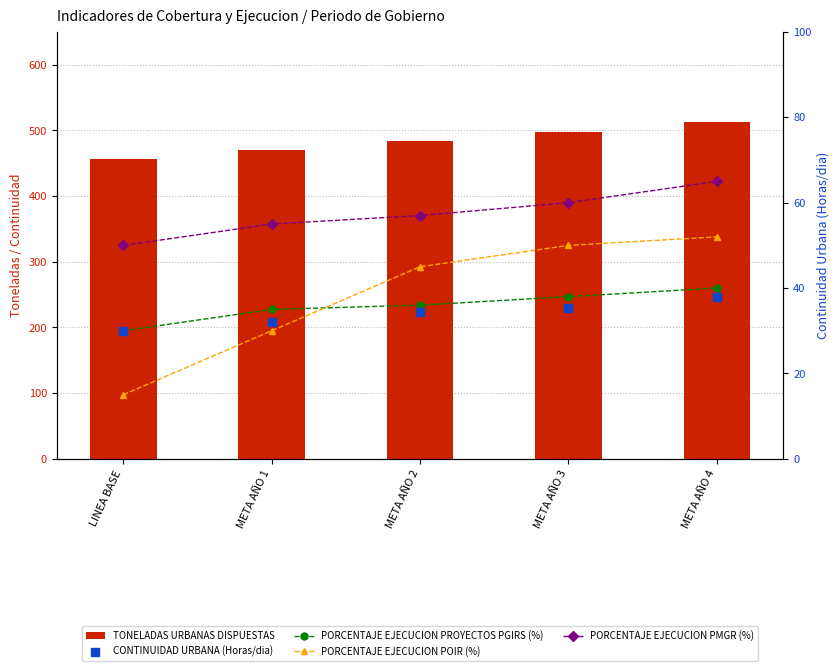

Is the value of CONTINUIDAD URBANA (Horas/dia) at META AÑO 1 greater than the value of TONELADAS URBANAS DISPUESTAS at META AÑO 1?

No